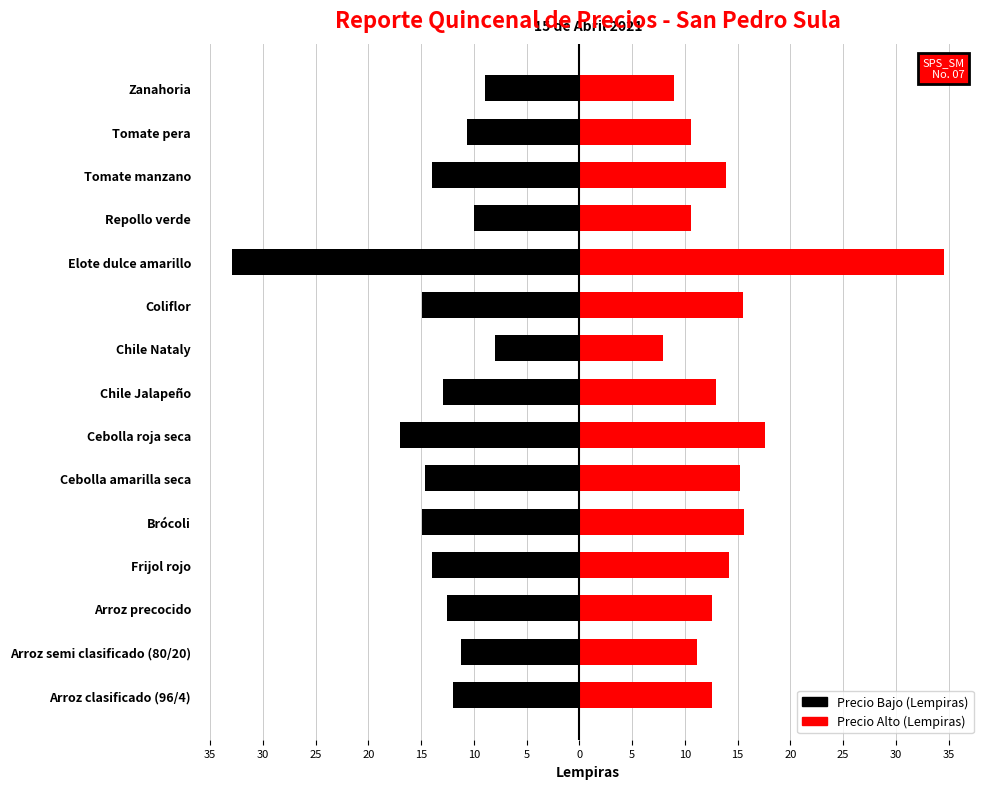

Does the chart contain any negative values?

Yes